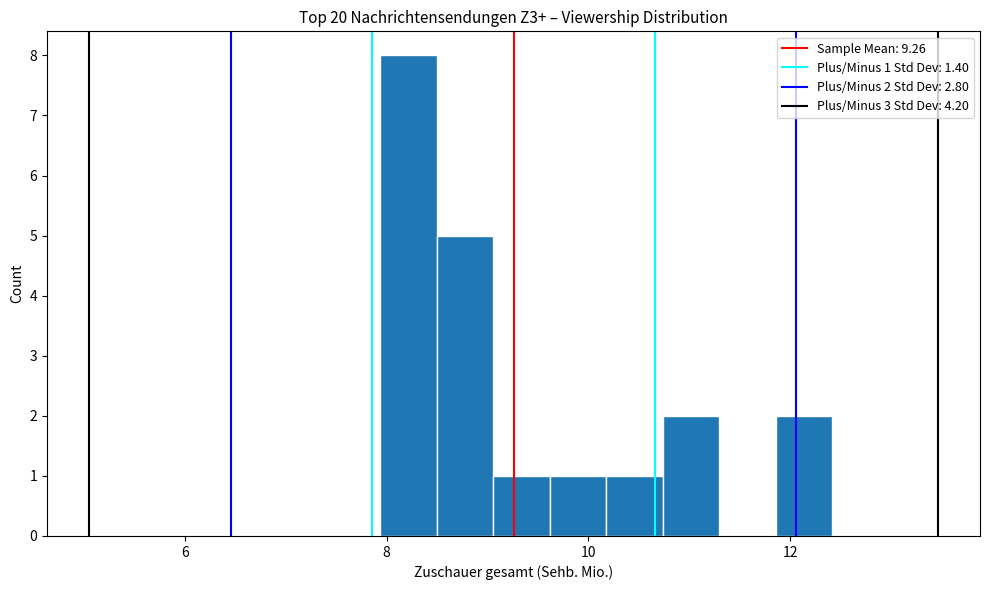

Read against the x-axis, roughly where is the centre of the tallest bar?

8.2